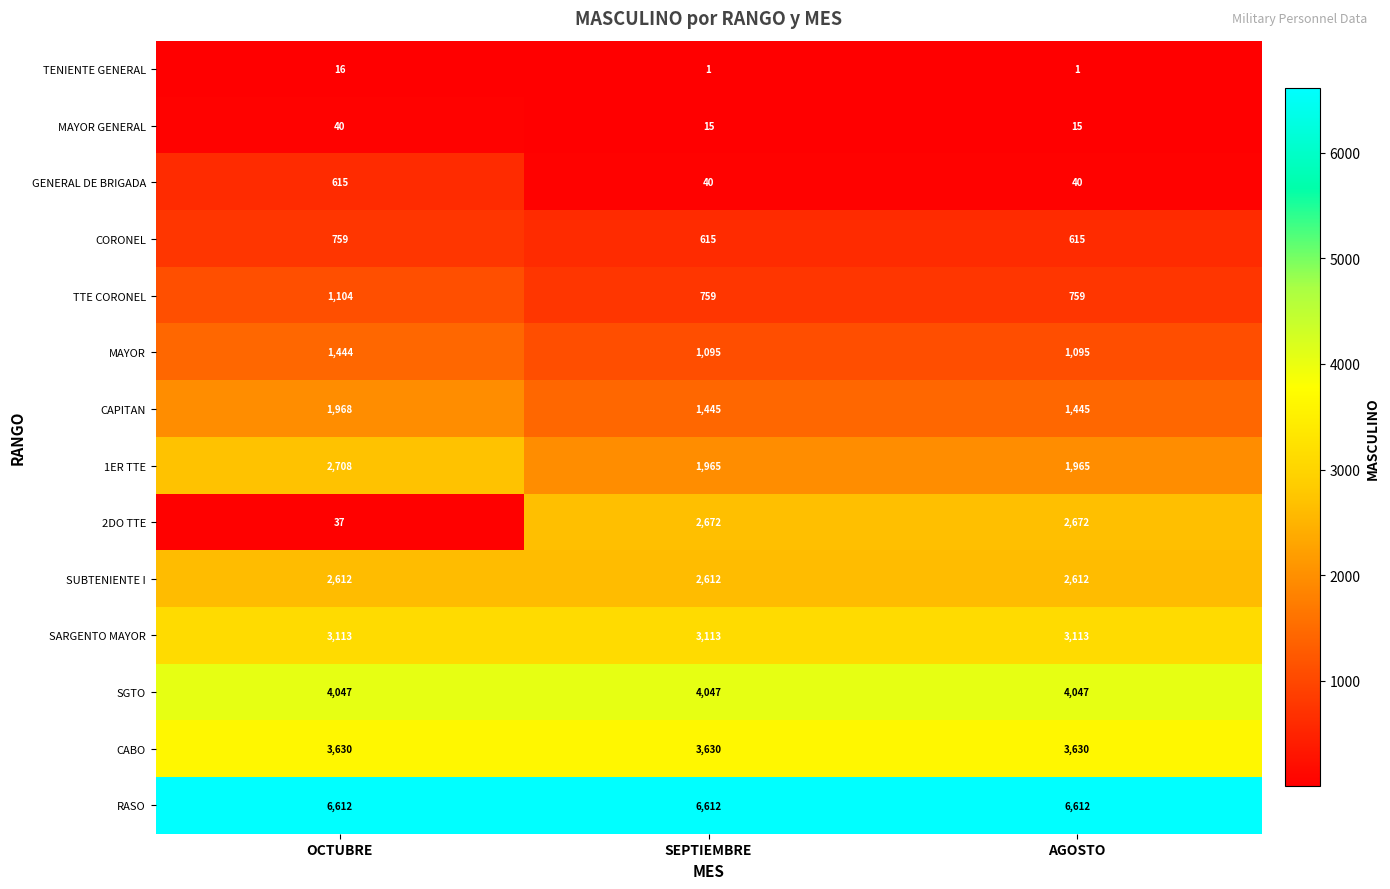

What is the difference between the maximum and second lowest values in the GENERAL DE BRIGADA series?

575